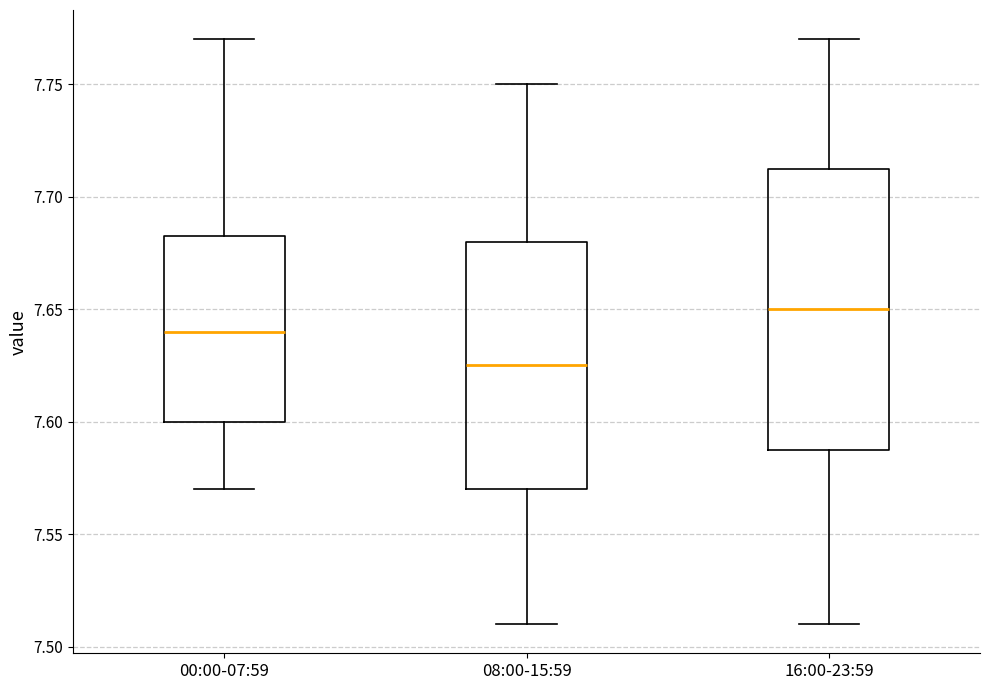

Where does the lower whisker of the box for 00:00-07:59 end on the y-axis? The values are not printed on the chart, so give them approximately, as read against the axis.

7.570